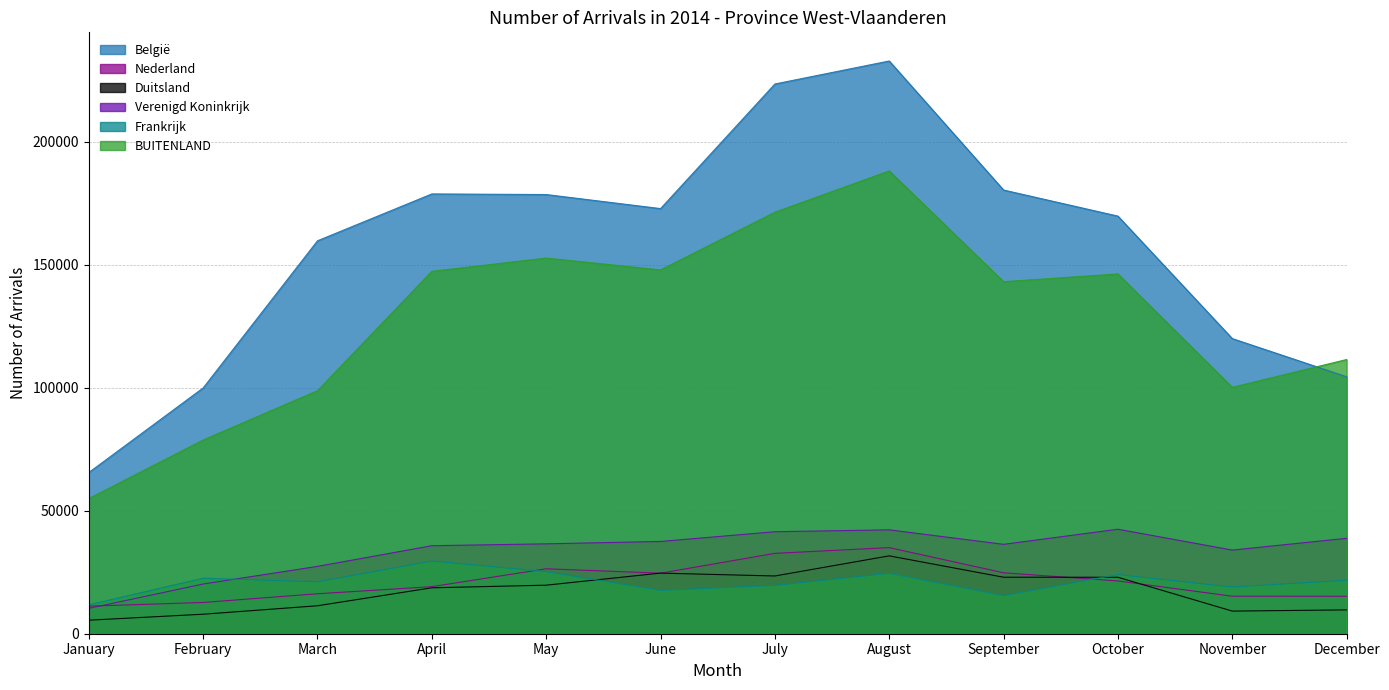

What is the value of the België point at the 4th from the left?

178813